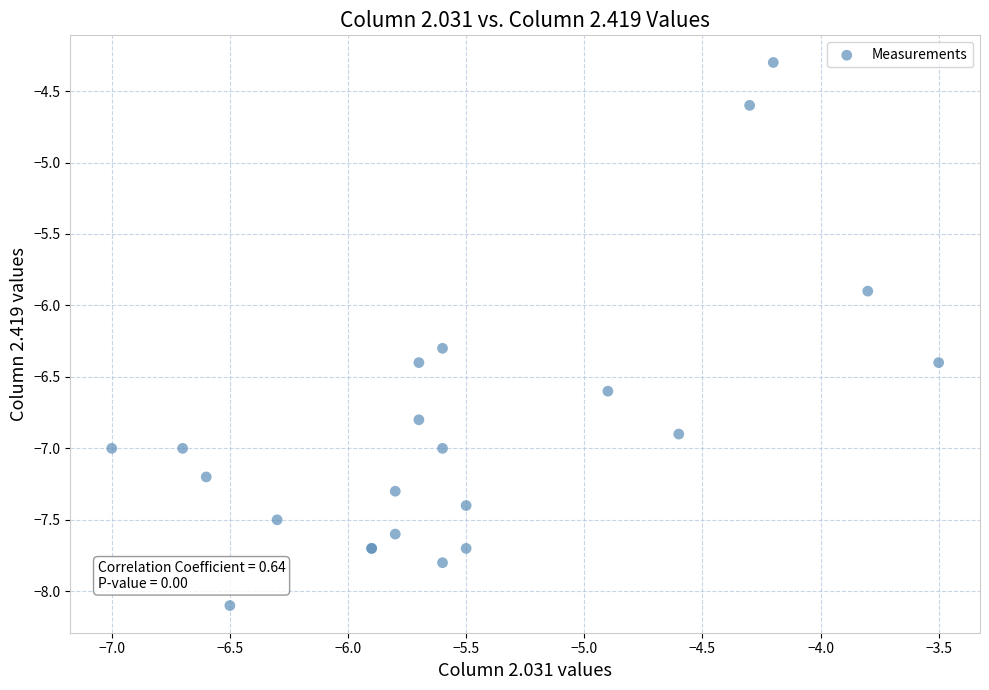

What Y value in the scatter plot is closest to -6?

-5.9